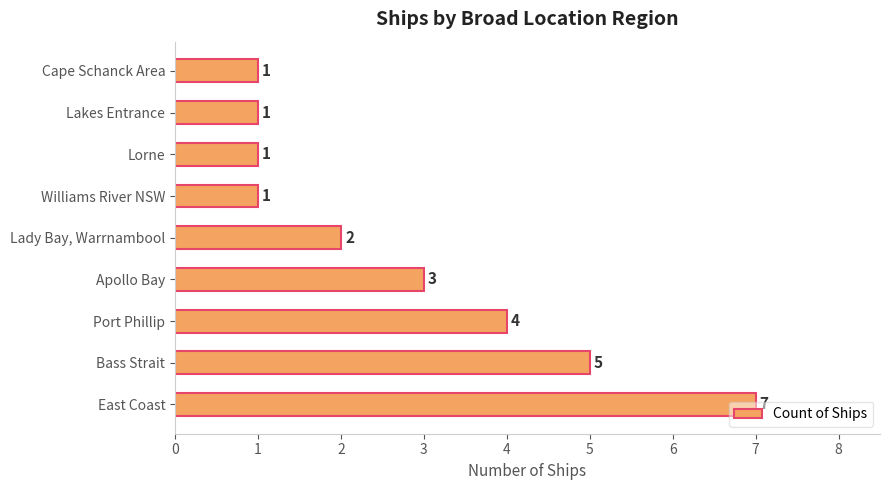

The chart shows a value of 7 at East Coast. True or false?

True